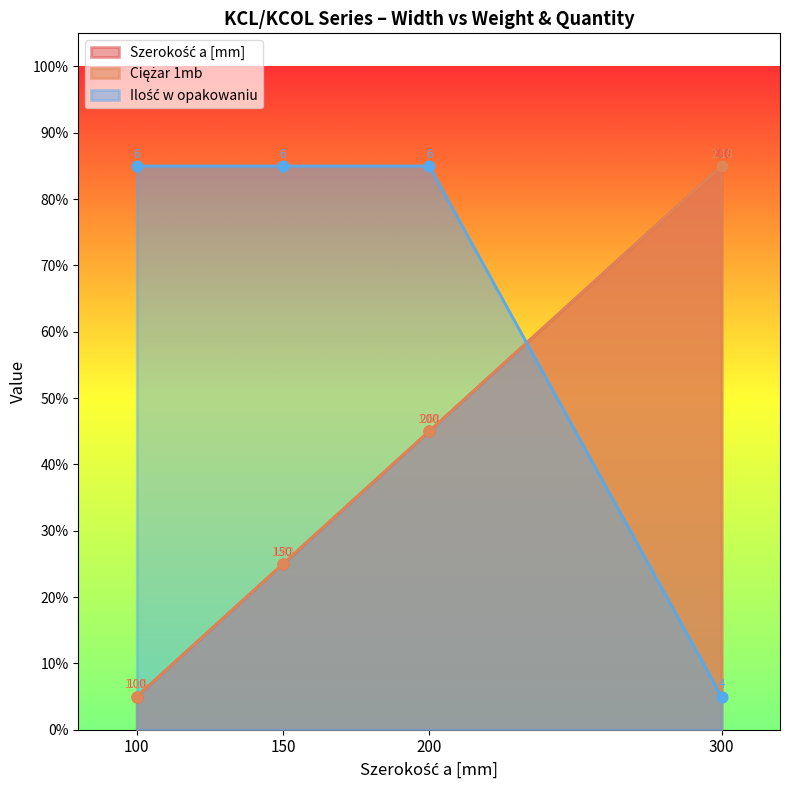

Which series has the widest spread of Y values?

Szerokość a [mm]